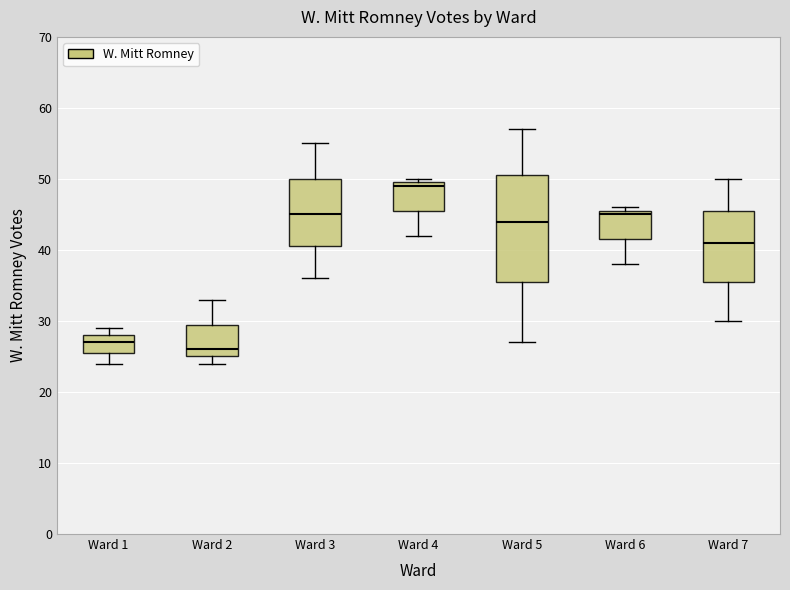

Reading left to right, read every box against the y-axis: the position of its median line, the range the box covers, and the ends of its whiskers. The values are not printed on the chart, so give them approximately, as read against the axis.

Ward 1: median 27, box 26 to 28, whiskers 24 to 29
Ward 2: median 26, box 25 to 30, whiskers 24 to 33
Ward 3: median 45, box 41 to 50, whiskers 36 to 55
Ward 4: median 49, box 46 to 50, whiskers 42 to 50 (just above the box's upper edge)
Ward 5: median 44, box 36 to 51, whiskers 27 to 57
Ward 6: median 45, box 42 to 46, whiskers 38 to 46 (just above the box's upper edge)
Ward 7: median 41, box 36 to 46, whiskers 30 to 50